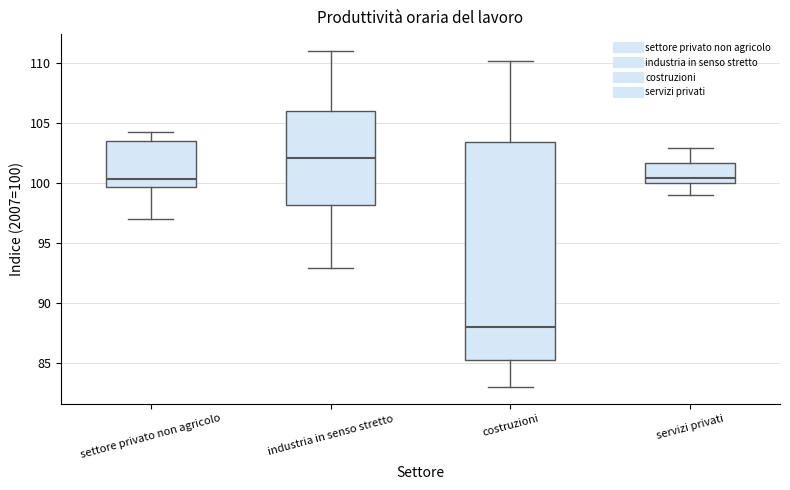

Comparing the boxes themselves (not the whiskers), which one is the tallest?

costruzioni